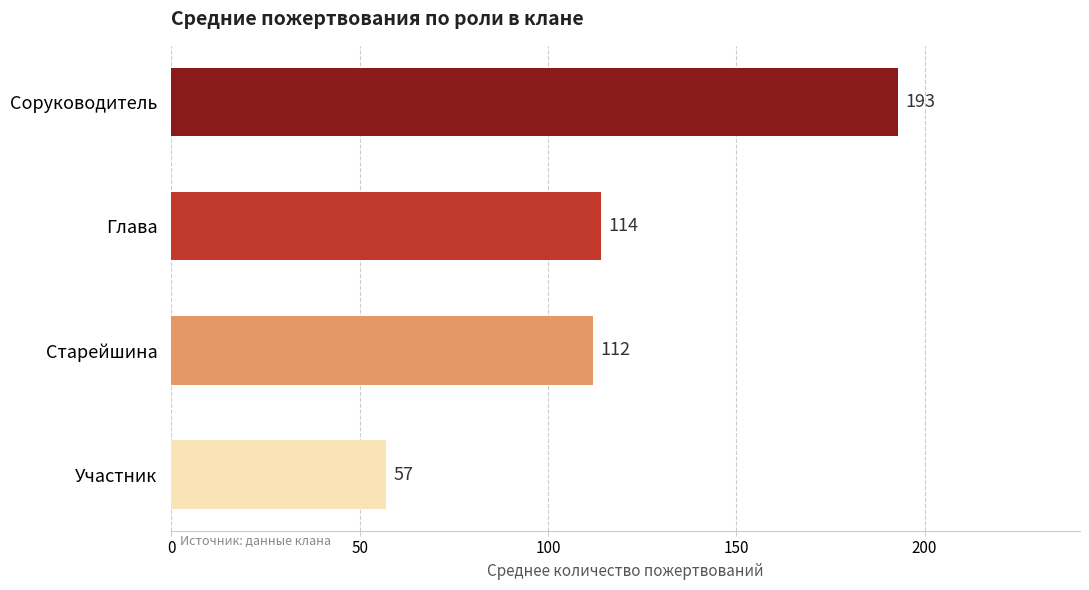

The value at Соруководитель is 53. True or false?

False